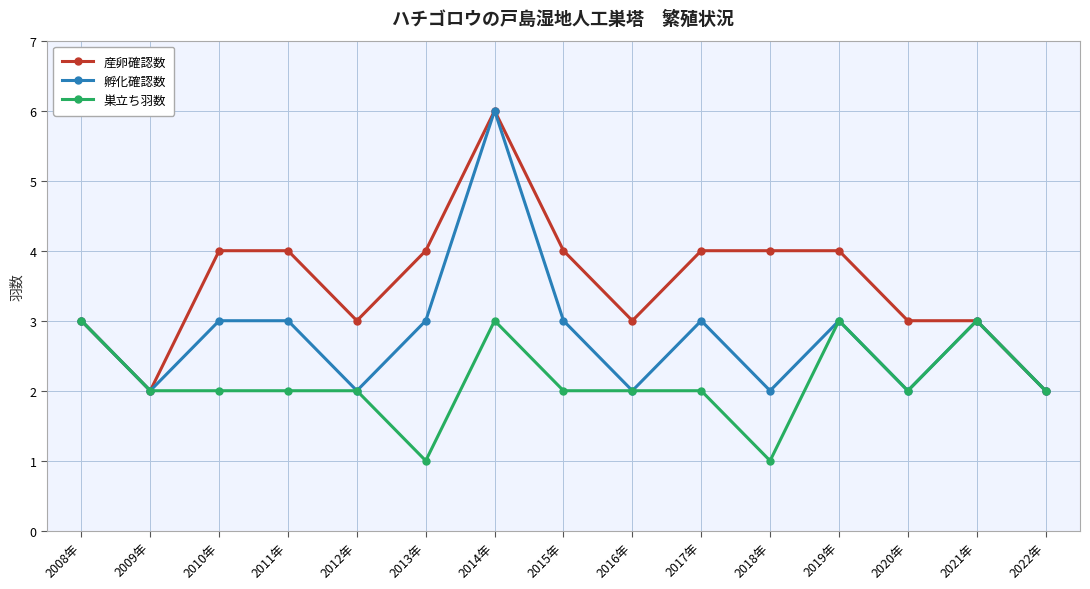

What is the spread (max minus min) of values at 2014年?

3